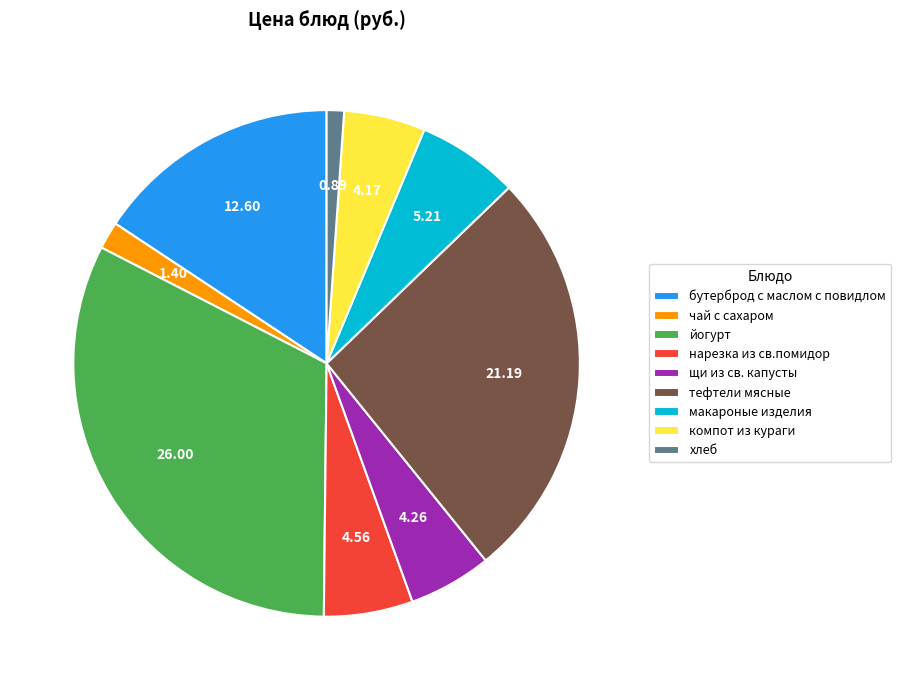

The хлеб slice represents 1% of the pie. True or false?

True